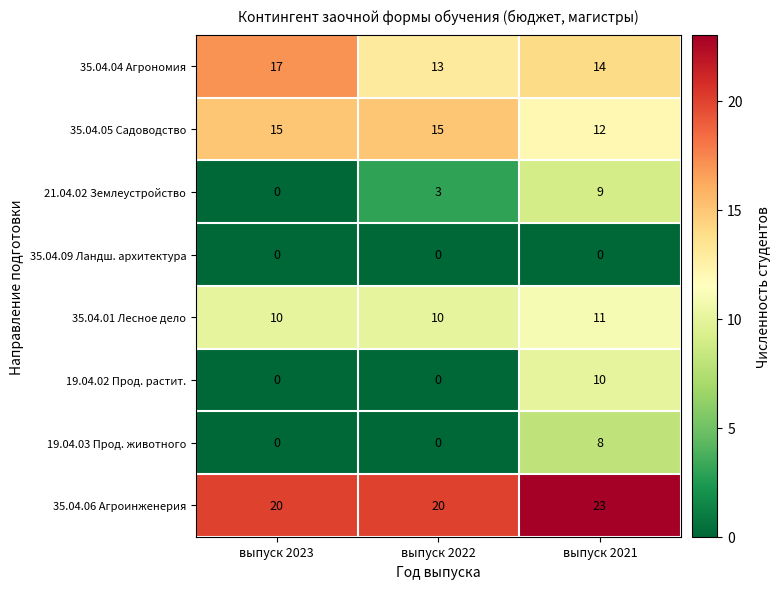

True or false: 19.04.03 Прод. животного has a value of 0 at выпуск 2023.

True